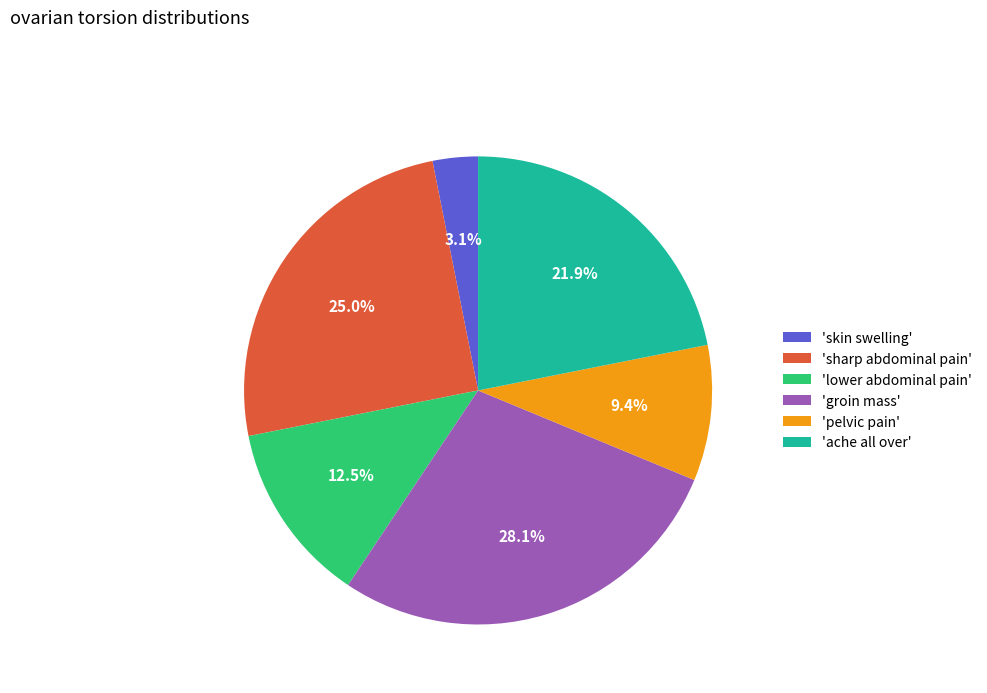

Which has a higher value, 'lower abdominal pain' or 'skin swelling'?

'lower abdominal pain'